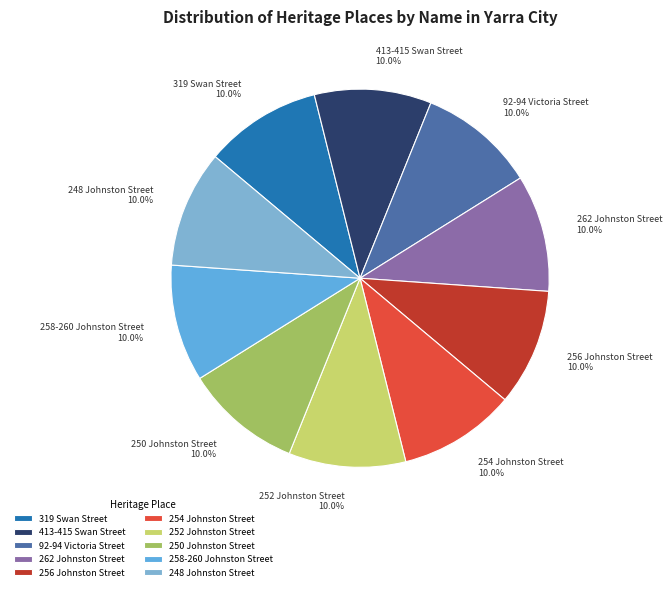

True or false: 413-415 Swan Street accounts for 1% of the total.

False